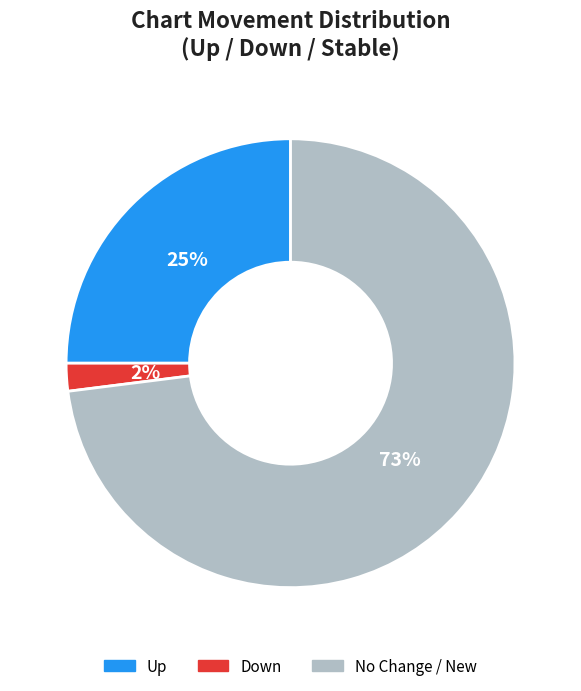

Does any single category account for the majority?

Yes